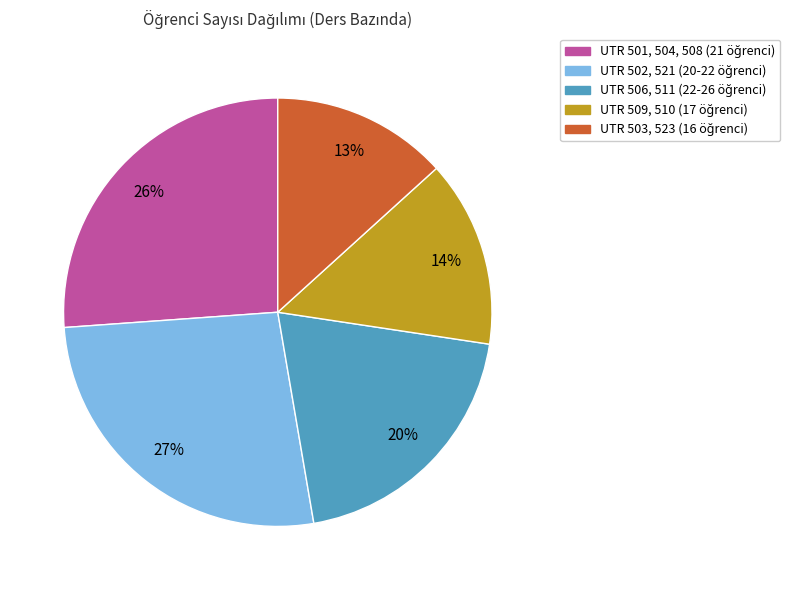

Does any single category account for the majority?

No